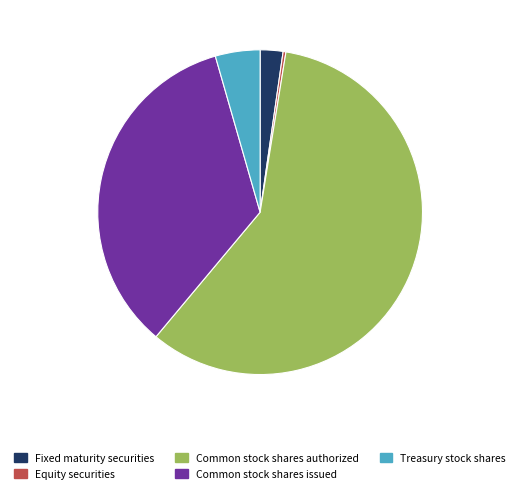

Count the number of slices in the pie.

5